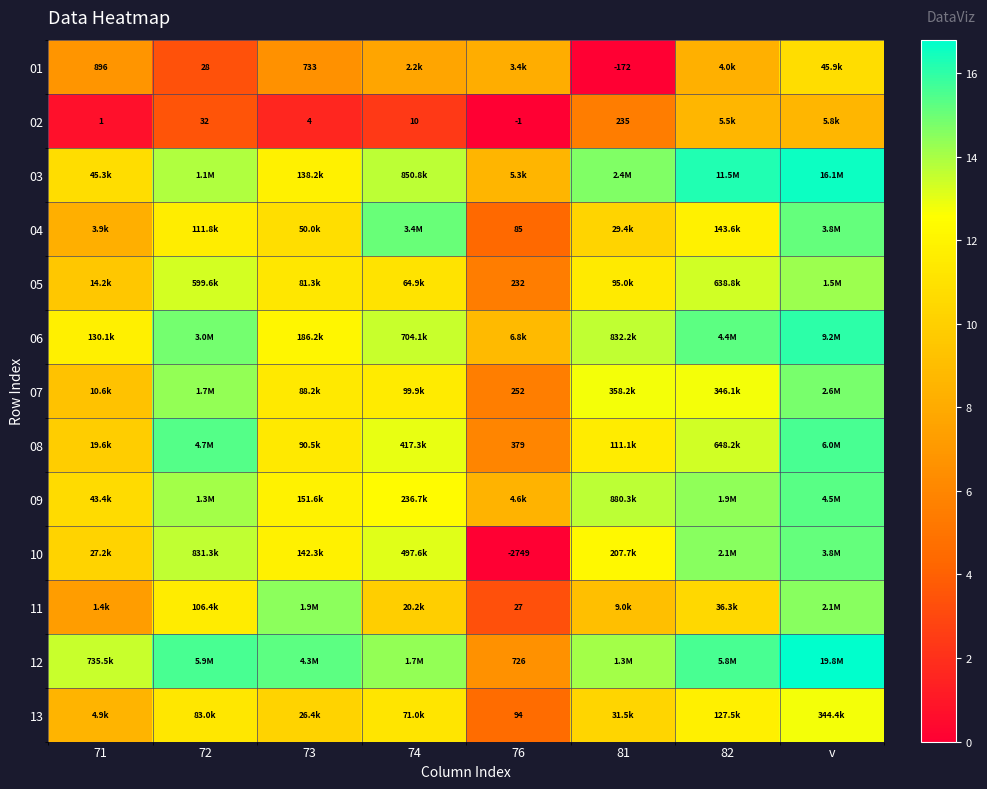

Is the value of 10 at 76 greater than the value of 11 at 76?

No